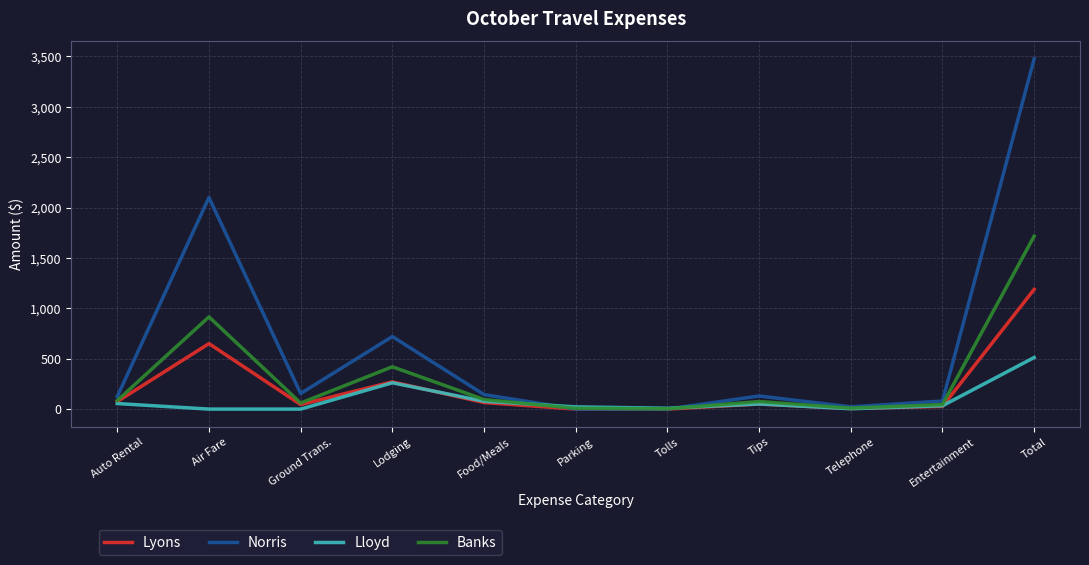

What is the approximate value of Norris at Auto Rental?

125.0